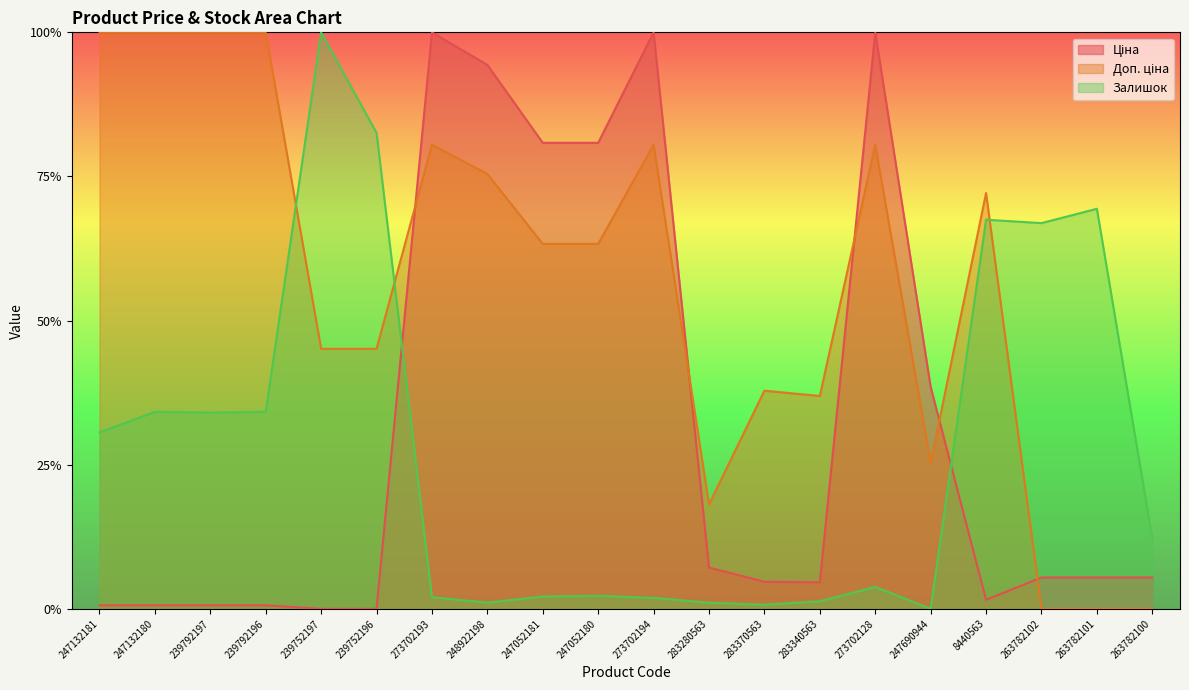

Does the chart have visible grid lines?

No